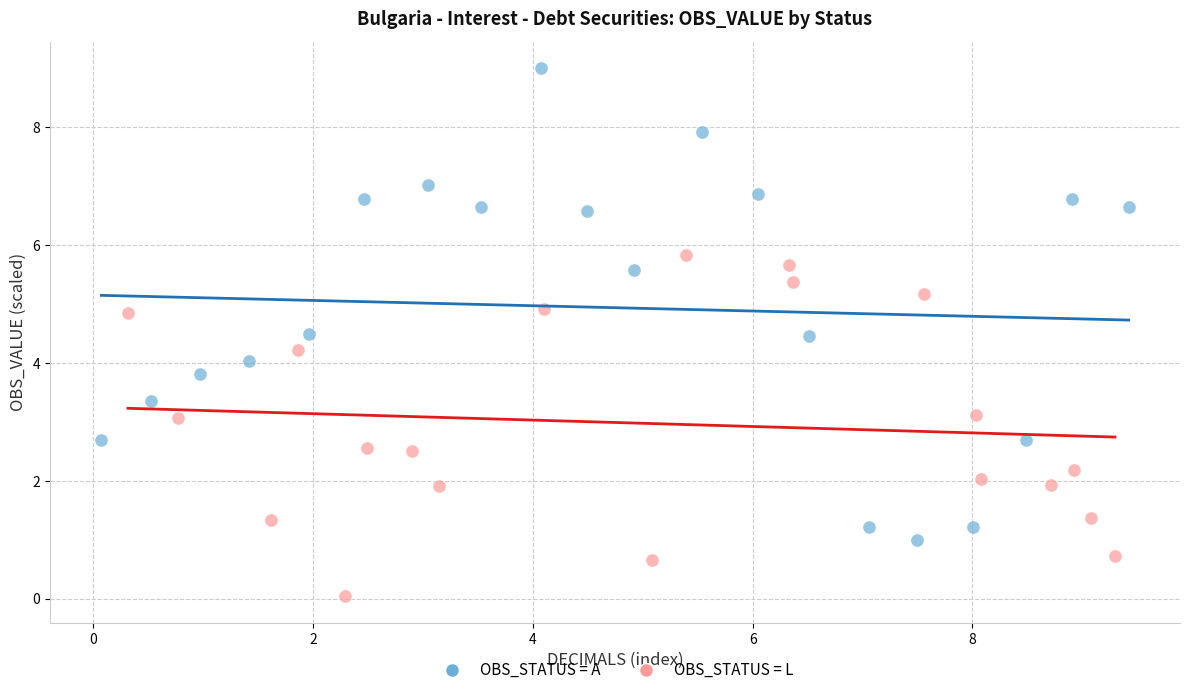

Which series reaches the minimum Y coordinate?

OBS_STATUS = L